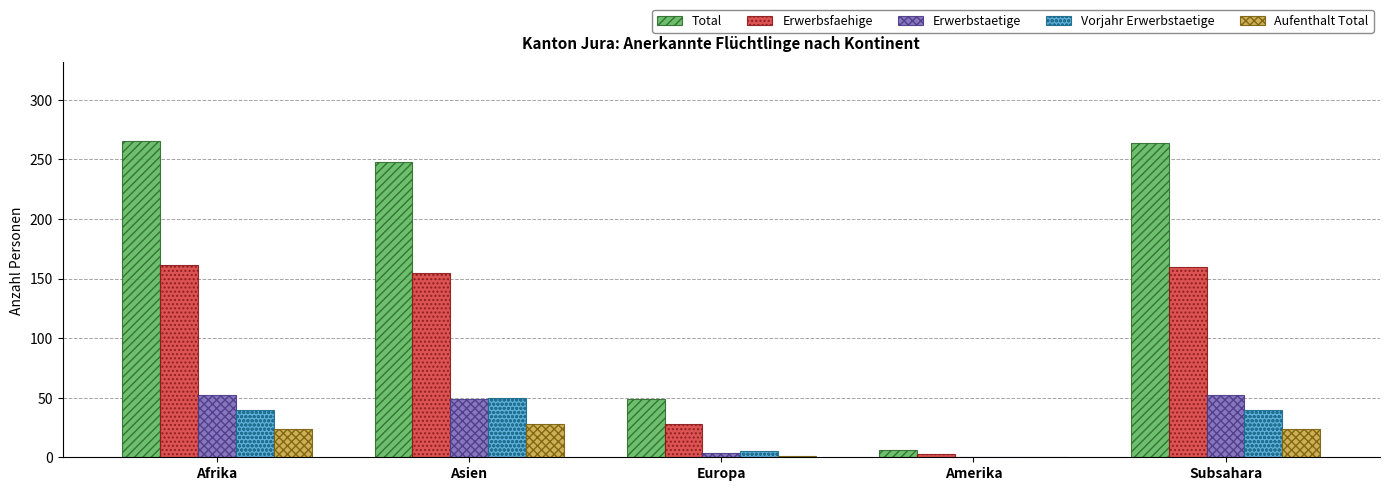

Count the number of categories in the chart.

5